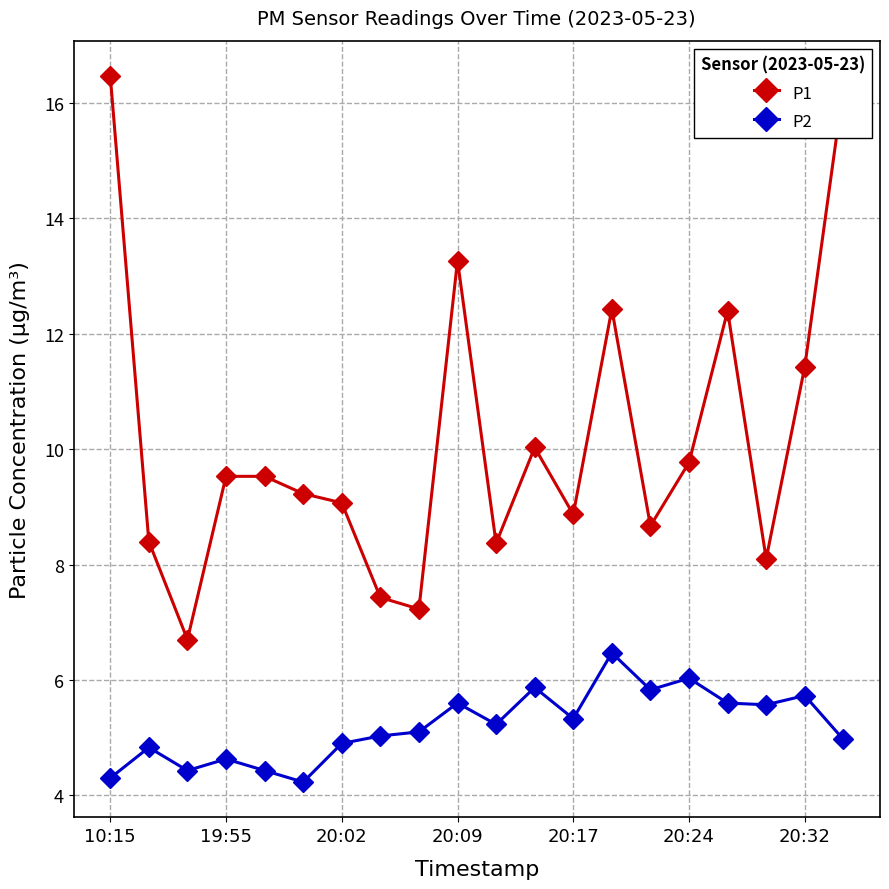

Count the number of data series in this chart.

2